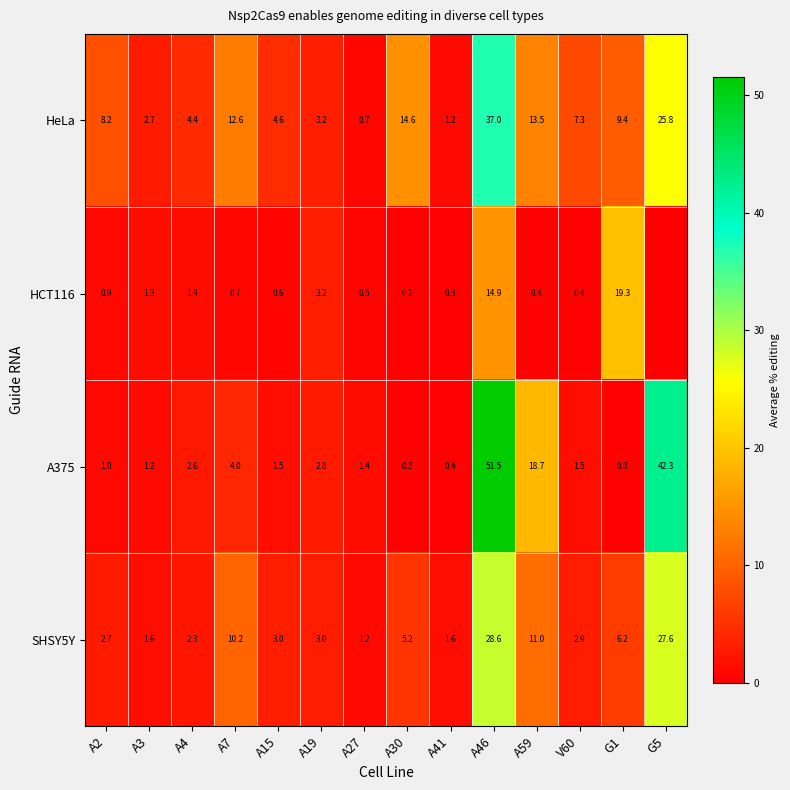

Between A59 and A41, which is larger?

A59